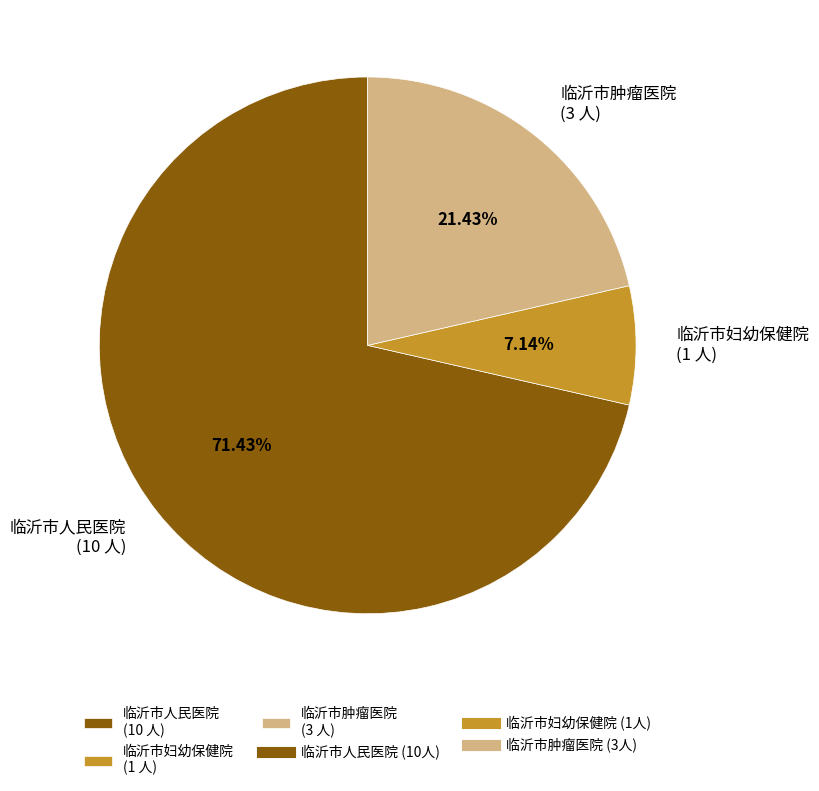

To the nearest percent, what is the difference between the 临沂市肿瘤医院 and 临沂市妇幼保健院 slice percentages?

14%